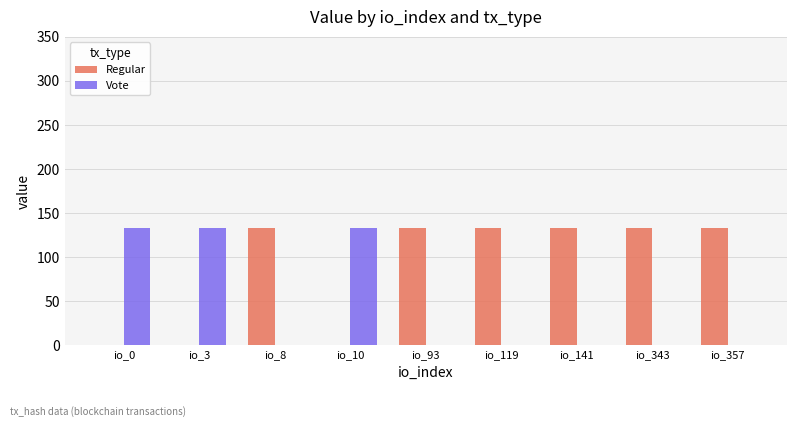

What is the sum of the Regular values at io_3 and io_357?

132.8